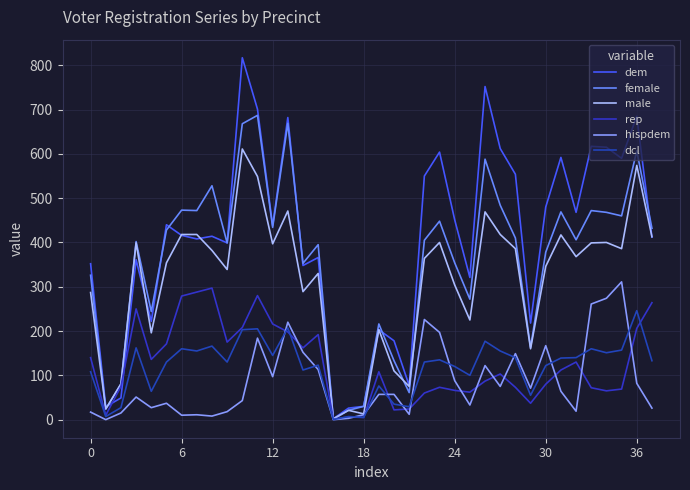

Which series has the largest range (max minus min)?

dem